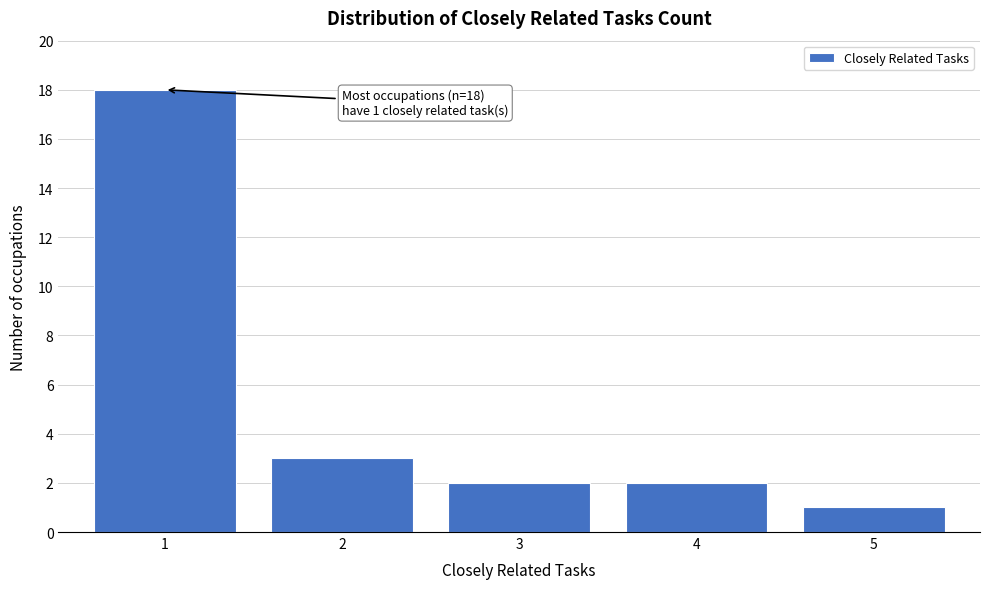

Which range on the x-axis has the tallest bar?

0.5 to 1.5